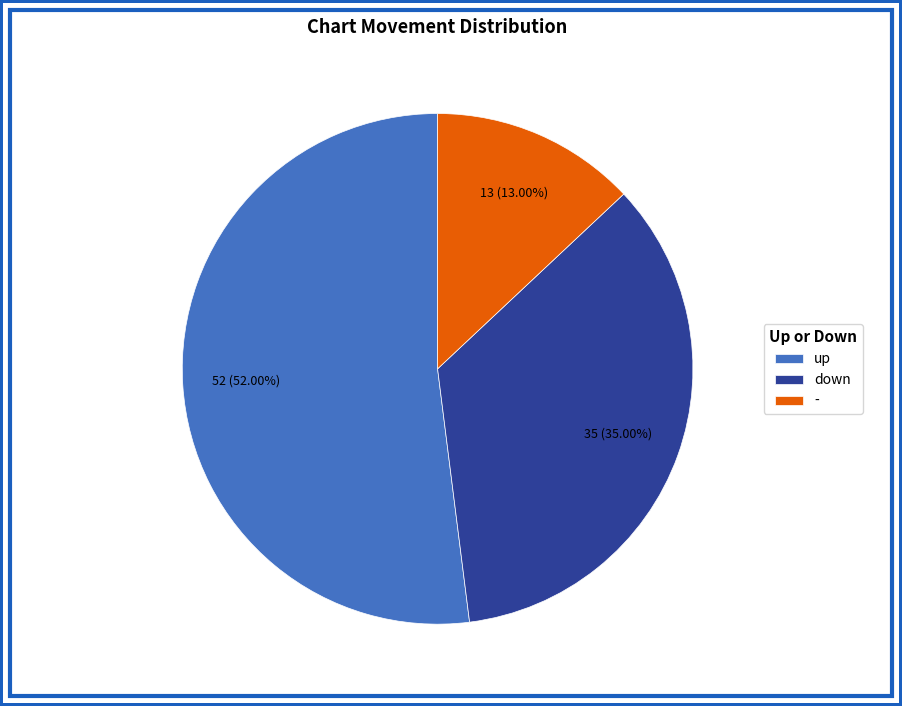

Which slice is the smallest?

-